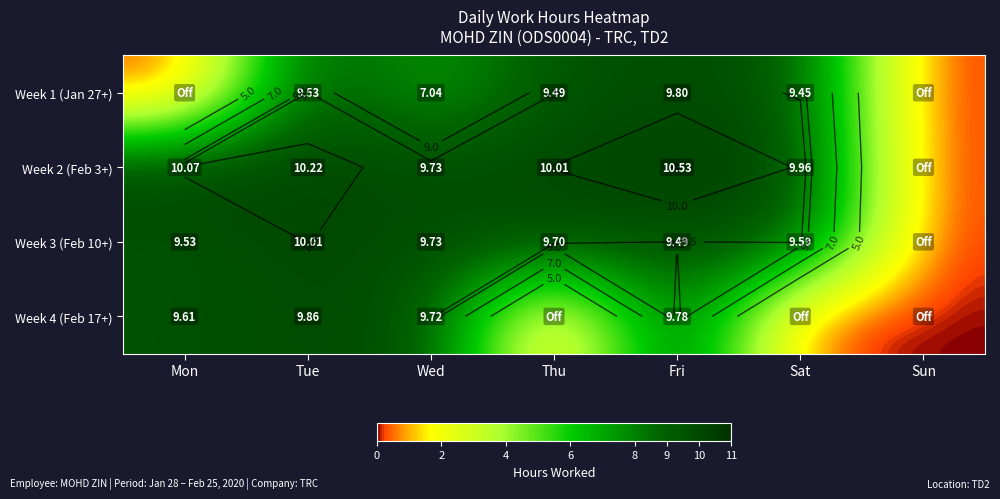

Count the number of categories in the chart.

7